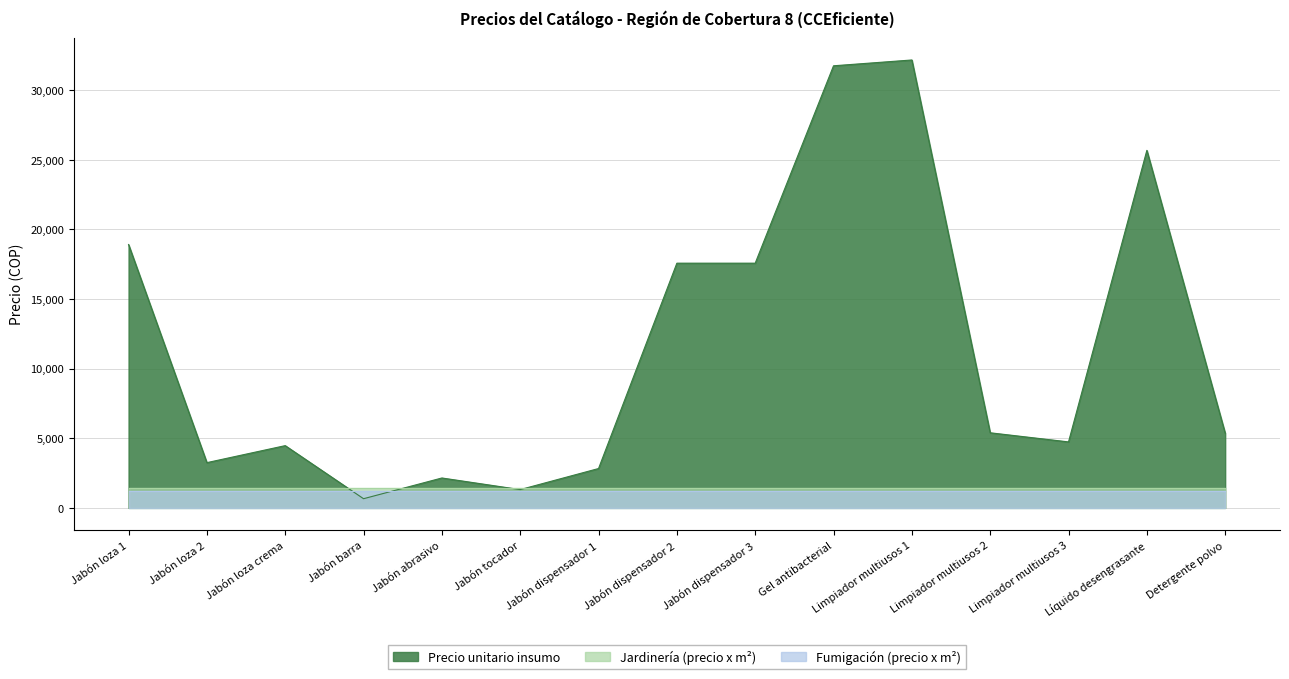

At how many categories does at least one series exceed 1805?

13